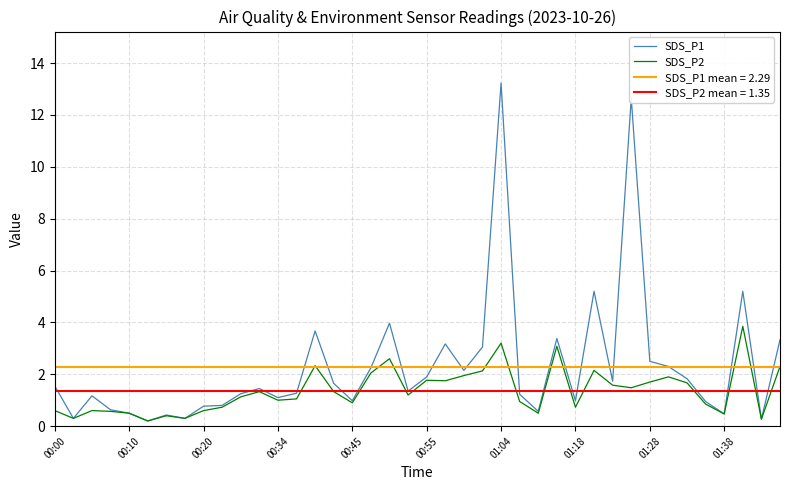

How many values in the SDS_P2 series are below 1?

17